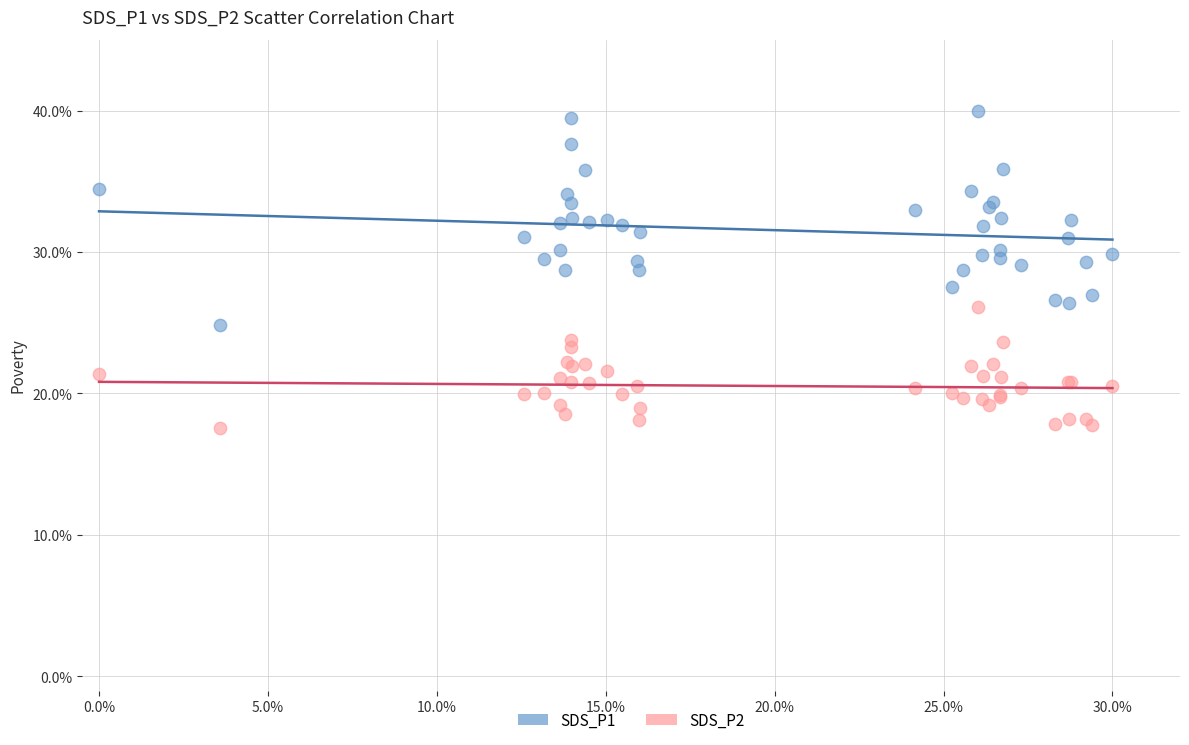

Which series has the widest spread of Y values?

SDS_P1